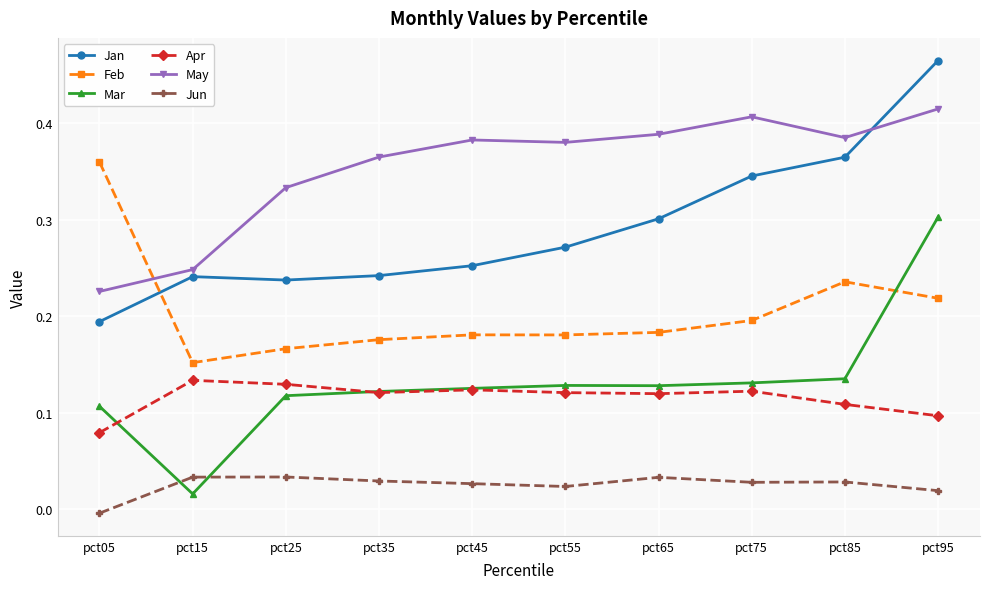

Rank the series at pct15 from lowest to highest value.

Mar, Jun, Apr, Feb, Jan, May